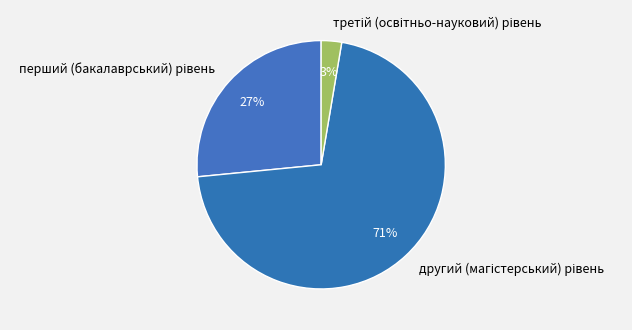

Does any single category account for the majority?

Yes